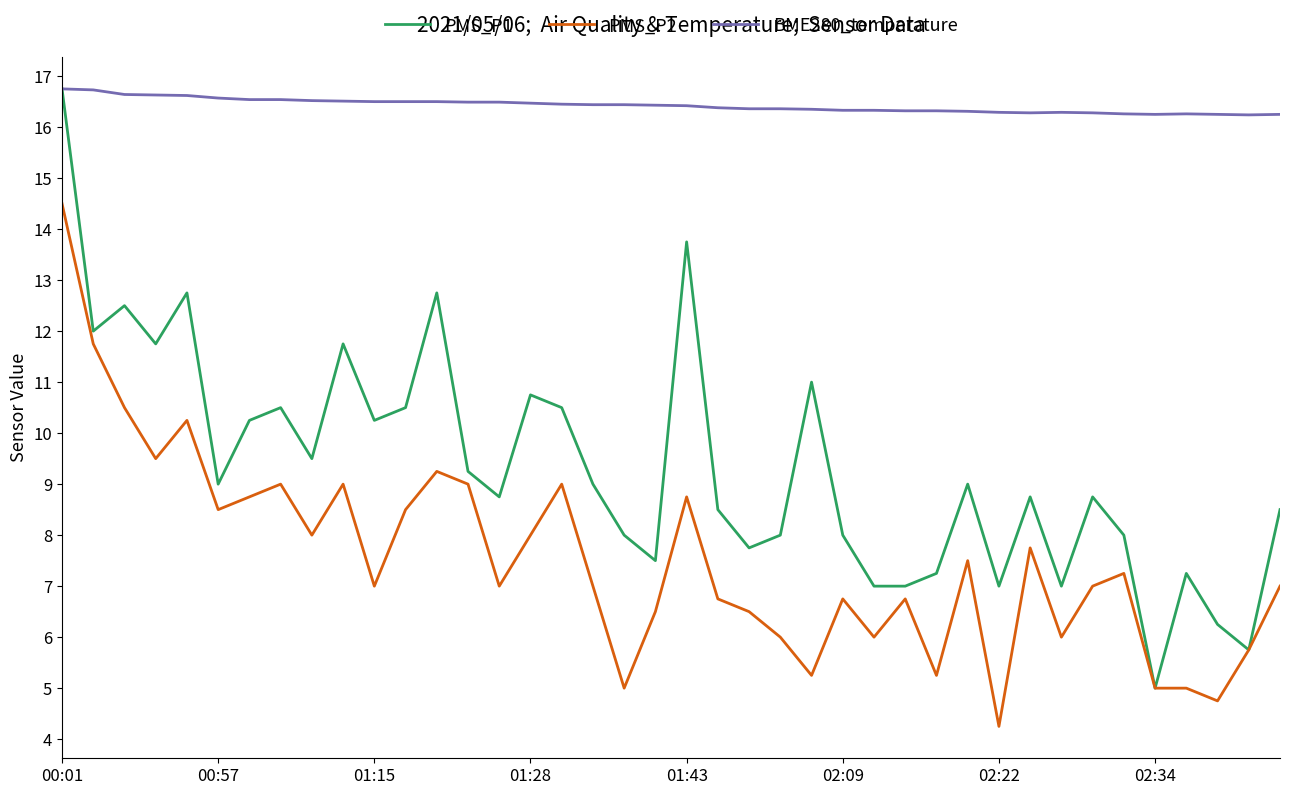

Which series has the largest total across all categories?

BME280_temperature